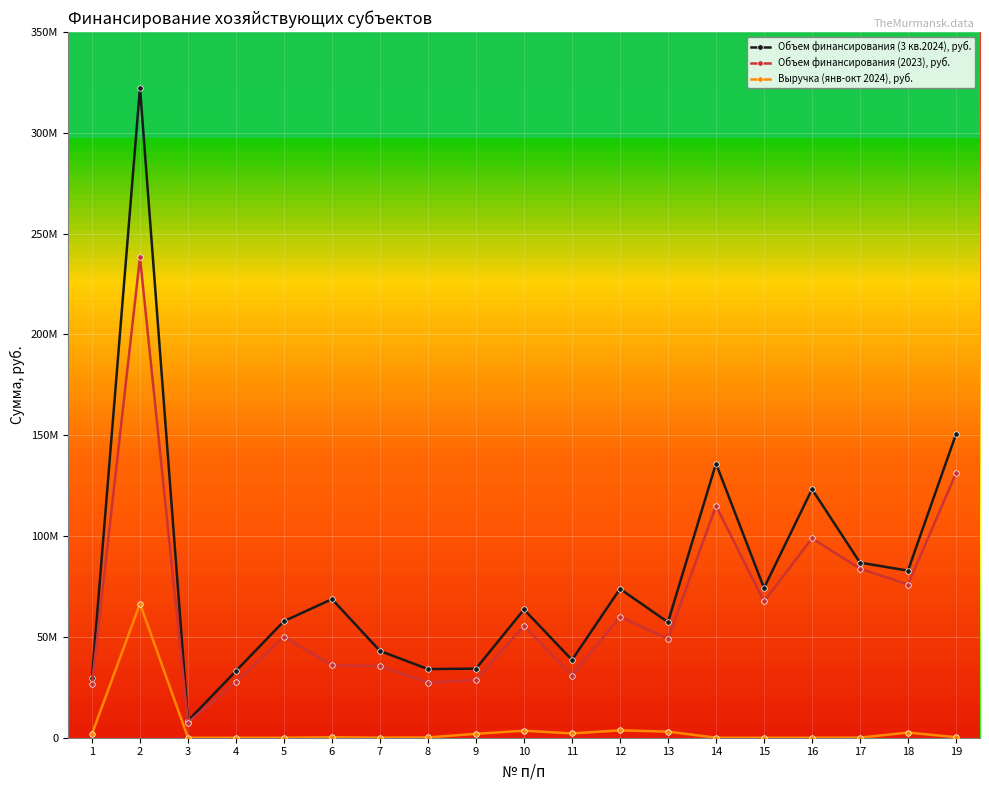

What is the sum of all Выручка (янв-окт 2024), руб. values?

85965289.0